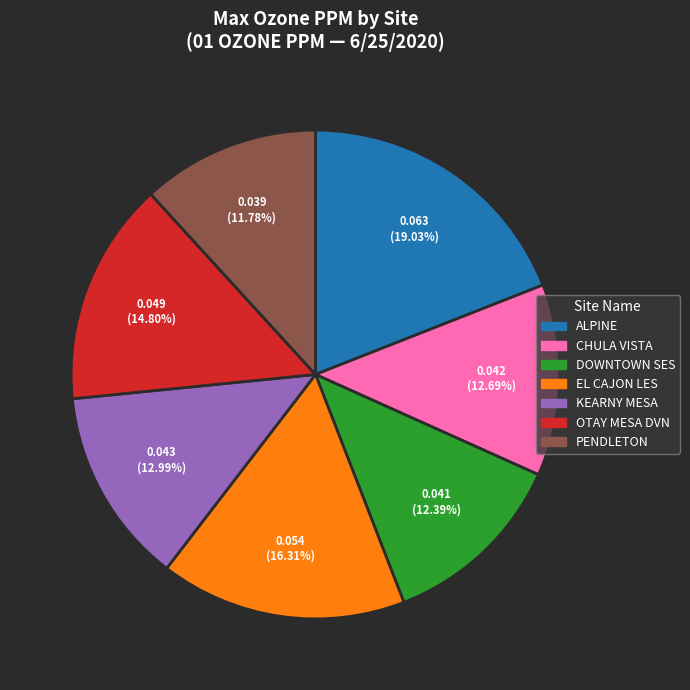

To the nearest percent, what percentage of the pie is KEARNY MESA?

13%